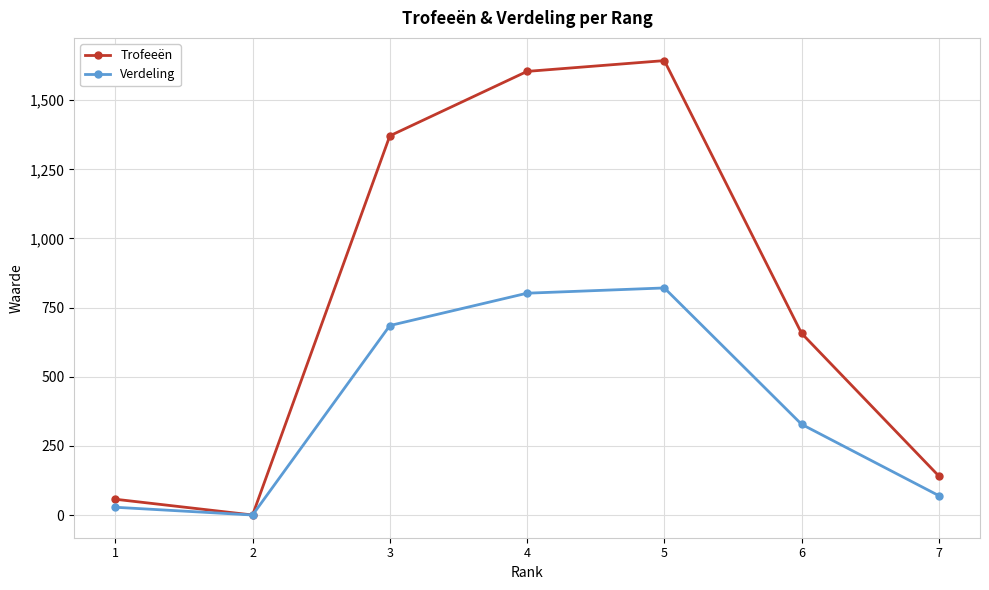

What is the difference between the highest and lowest values at 1?

29